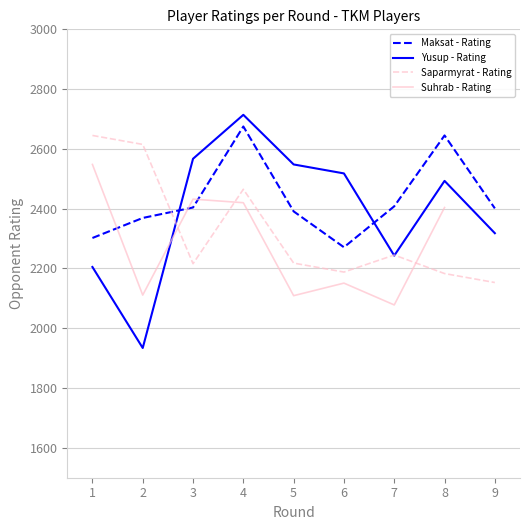

Between 8 and 3, which is larger?

8